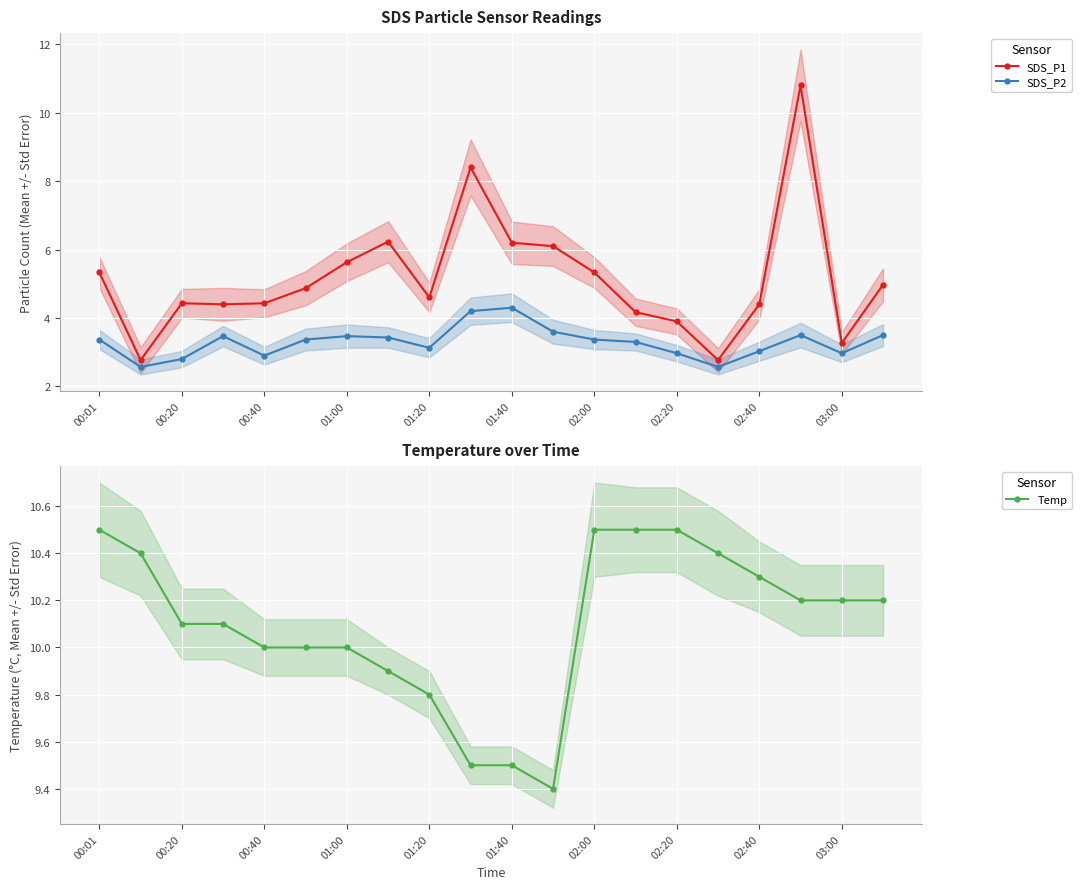

What is the difference between the Temp values at 03:00 and 01:20?

0.4